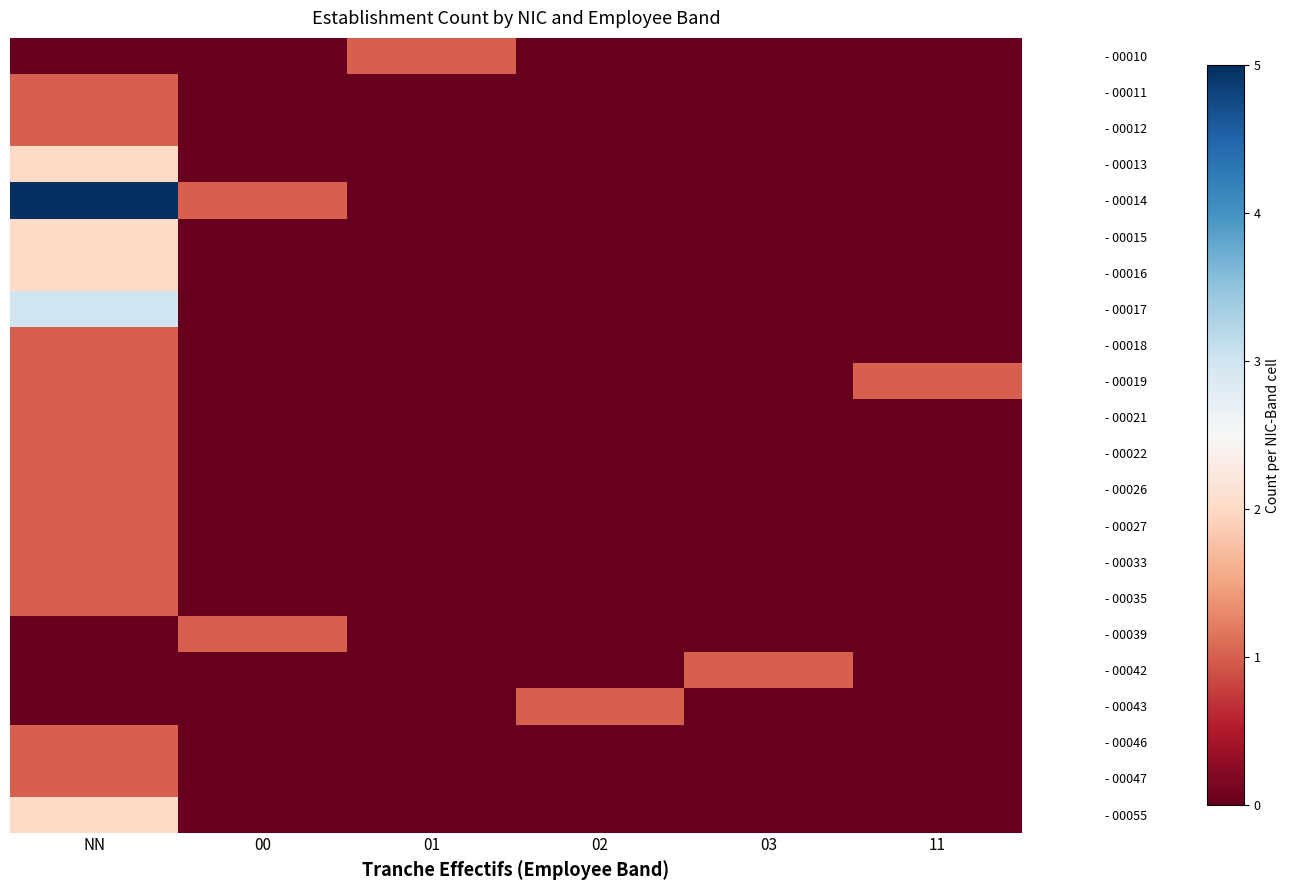

At how many categories does at least one series exceed 0?

6